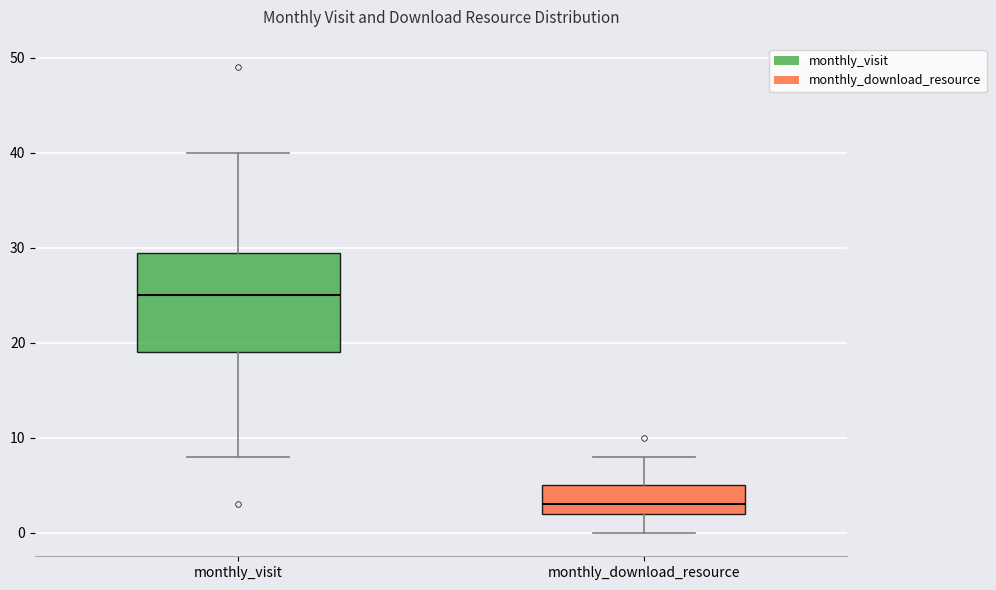

Reading left to right, read every box against the y-axis: the position of its median line, the range the box covers, and the ends of its whiskers. The values are not printed on the chart, so give them approximately, as read against the axis.

monthly_visit: median 25, box 19 to 30, whiskers 8 to 40
monthly_download_resource: median 3, box 2 to 5, whiskers 0 to 8